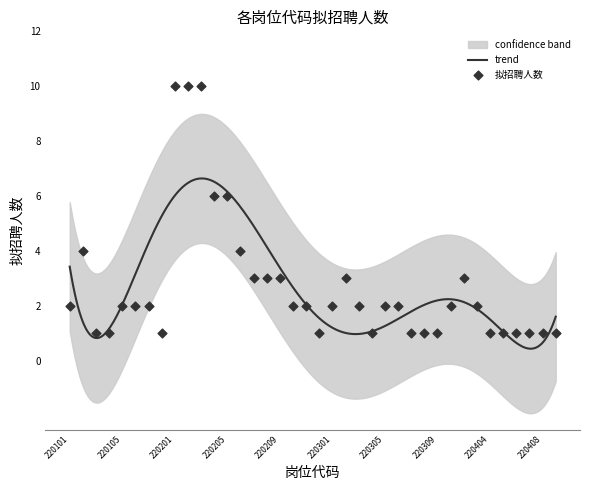

What is the change in value from 220106 to 220201?

+8